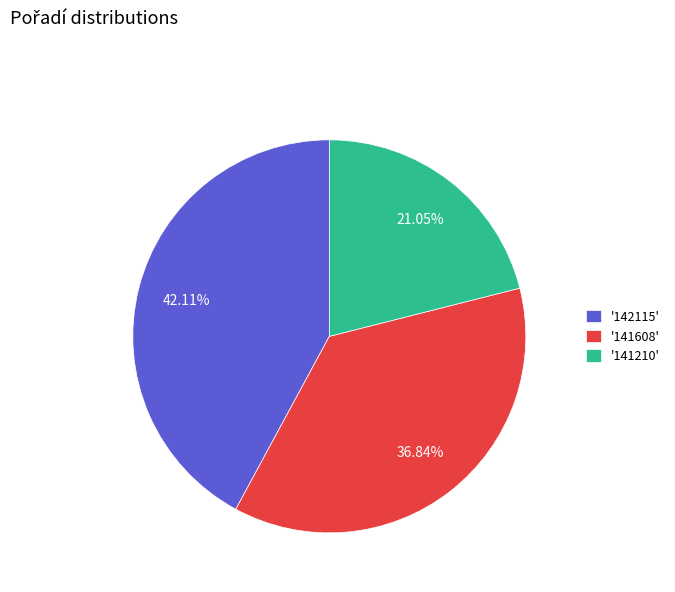

What is the ratio of the value at '141608' to the value at '142115'?

0.9